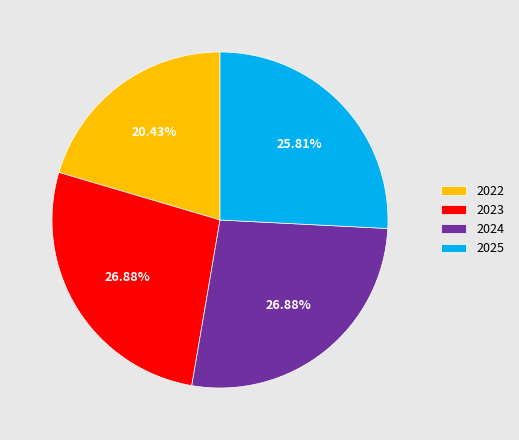

Is it true that 2022 is 20% of the pie?

True